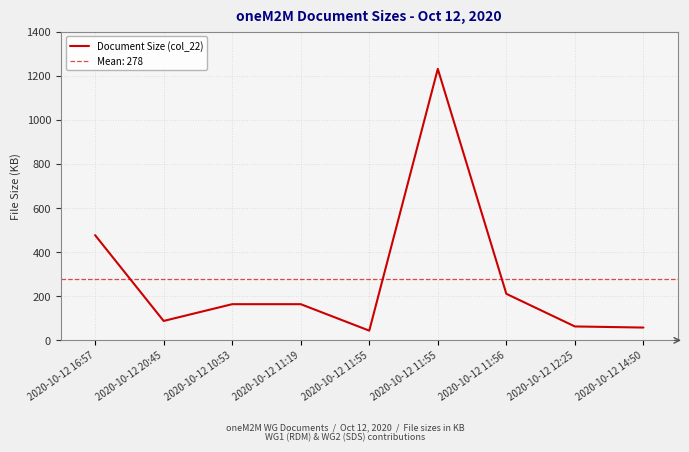

Which label corresponds to the largest value in the chart?

2020-10-12 11:55